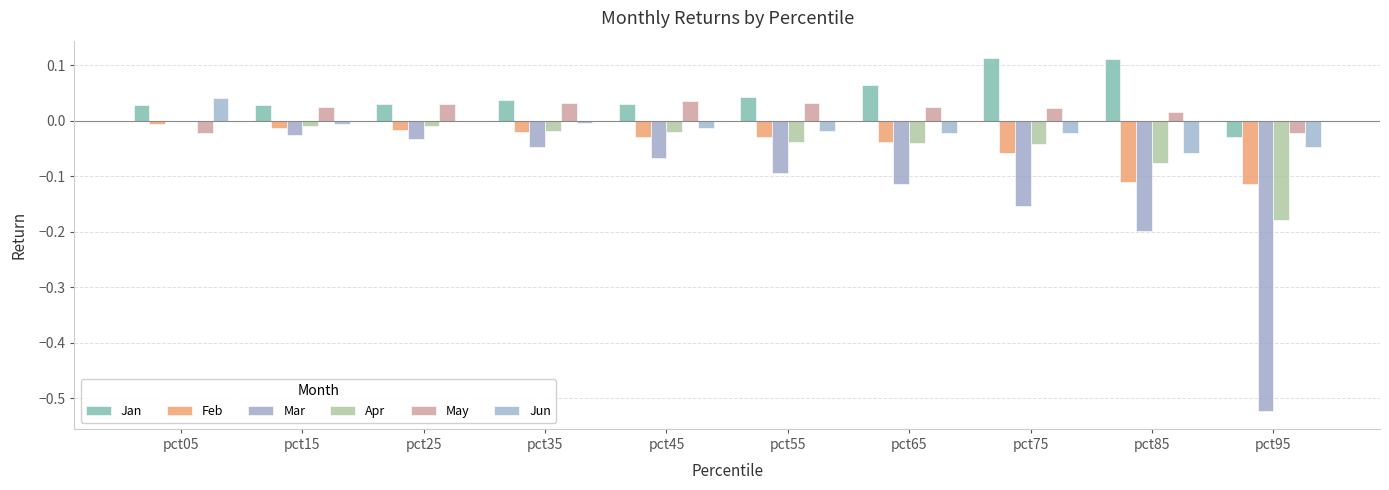

How many values in Mar are above zero?

1